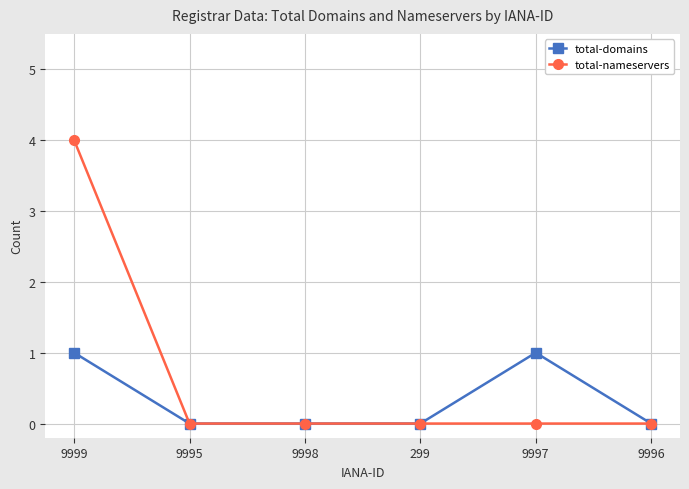

What is the difference between the highest and lowest values at 9999?

3